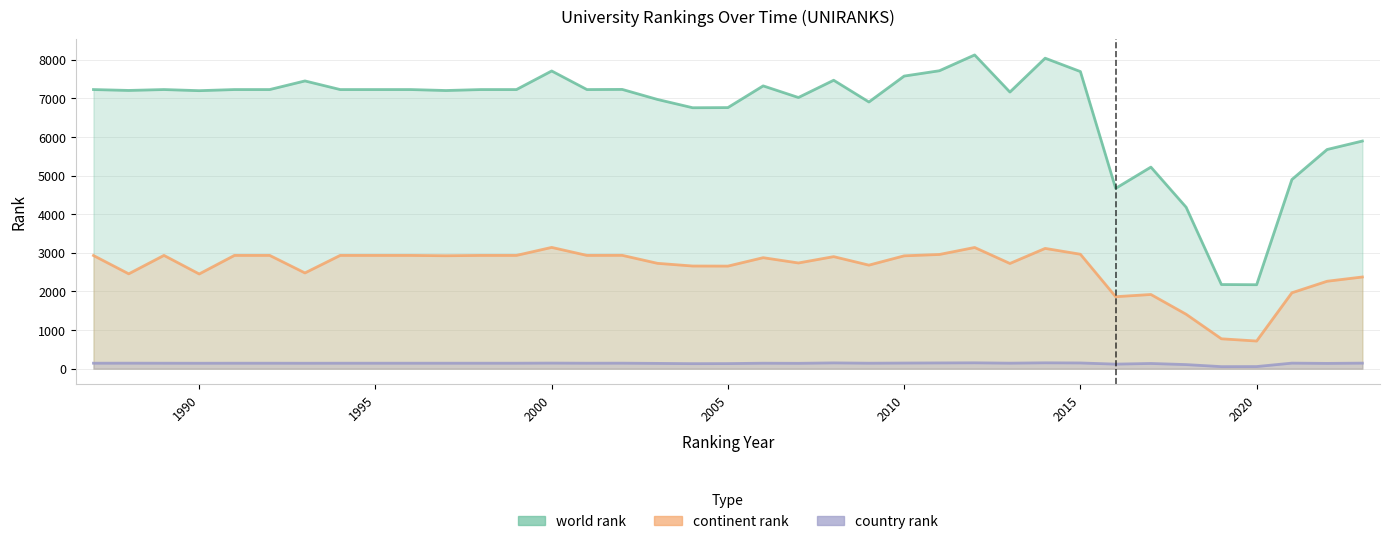

What value does the continent rank series have at 1999, to the nearest 10?

2930